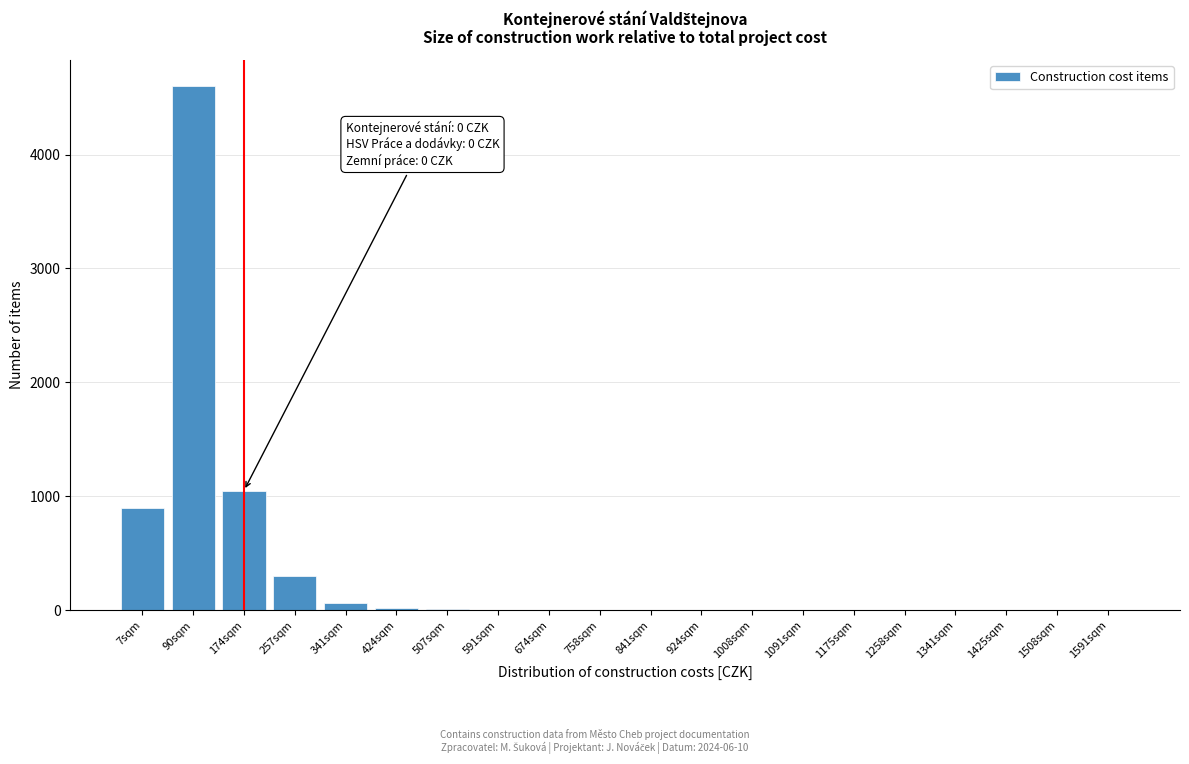

What is the sum of all values?

6959